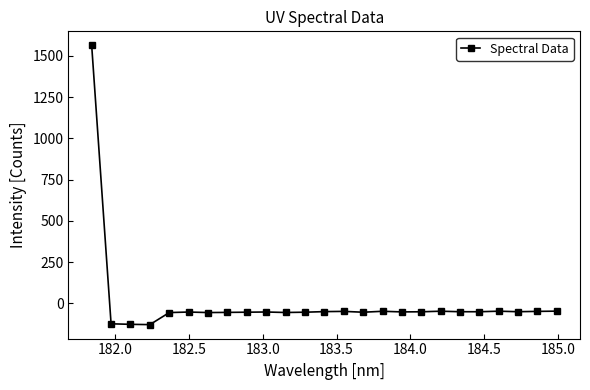

What is the value of the 1st point from the left?

1563.9